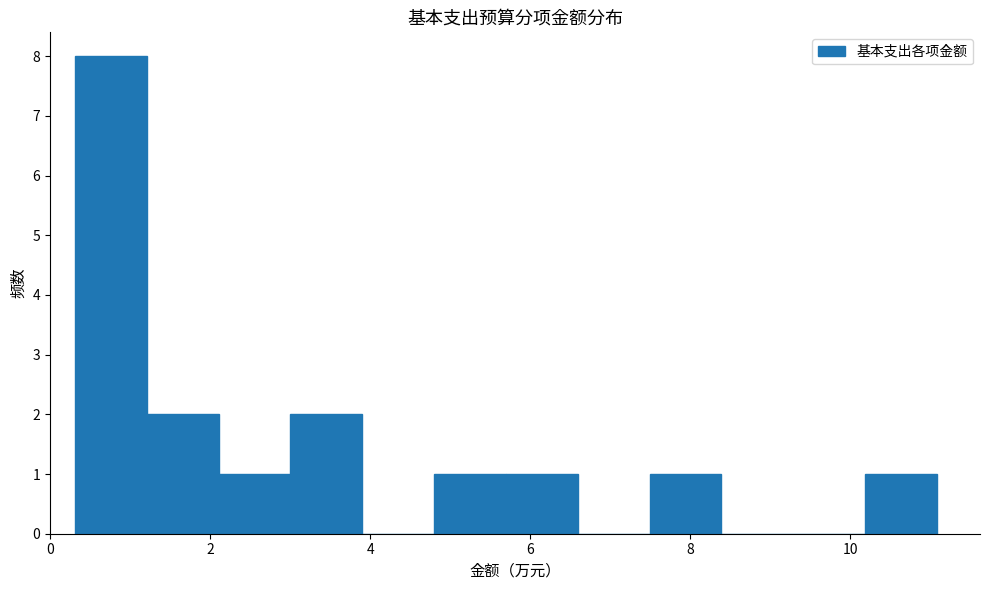

Which range on the x-axis has the tallest bar?

0.4 to 1.2